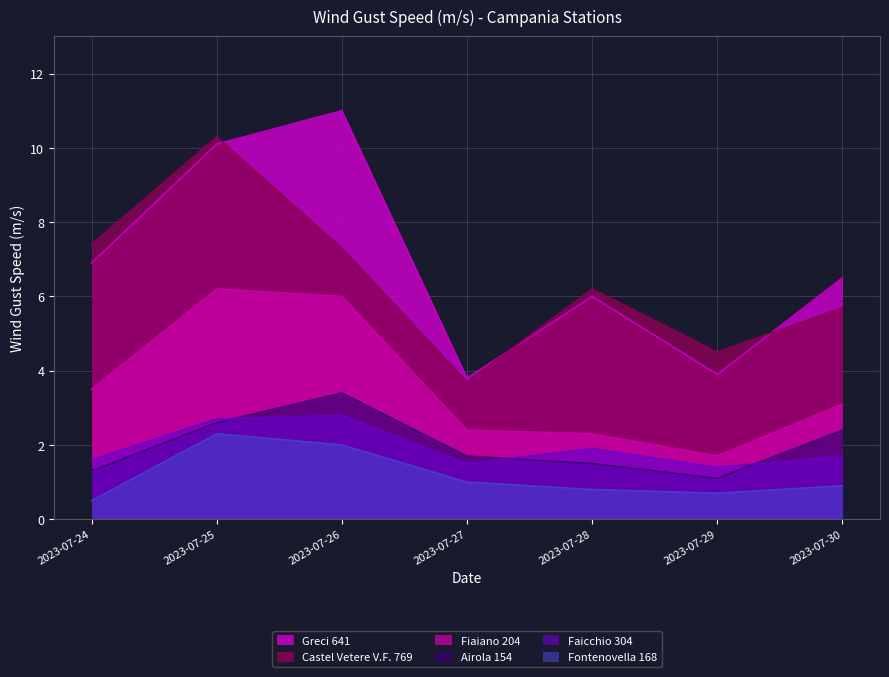

Count the number of data series in this chart.

6